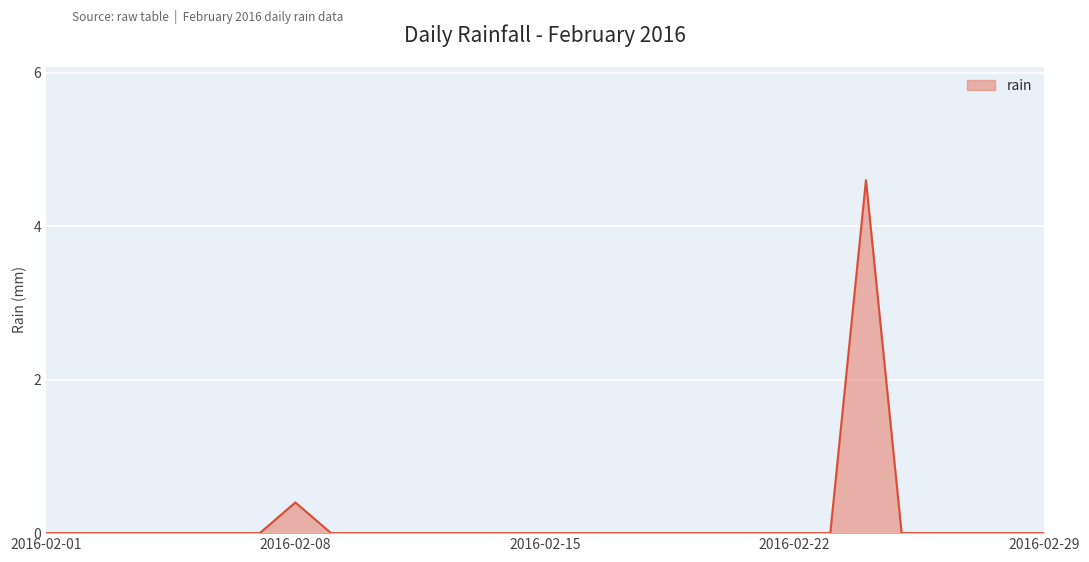

Reading left to right, extract all data points from this chart.

0.0	0.0	0.0	0.0	0.0	0.0	0.0	0.4	0.0	0.0	0.0	0.0	0.0	0.0	0.0	0.0	0.0	0.0	0.0	0.0	0.0	0.0	0.0	4.6	0.0	0.0	0.0	0.0	0.0